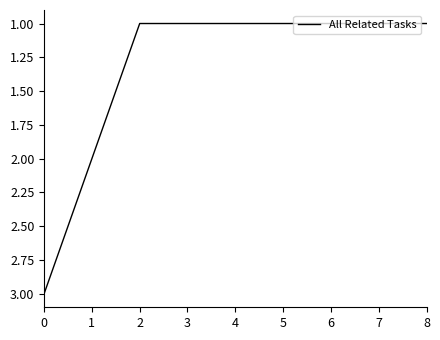

What is the difference between the maximum and minimum values?

2